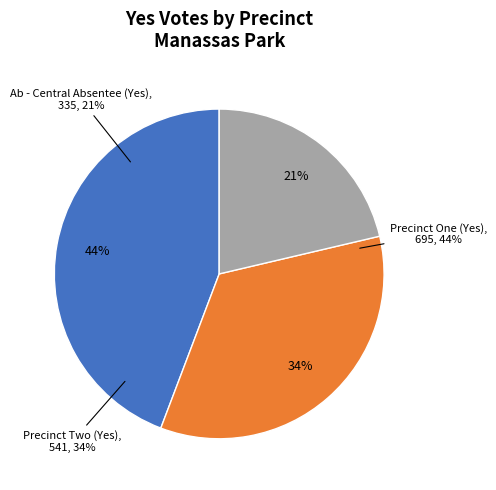

True or false: Ab - Central Absentee (Yes) accounts for 9% of the total.

False